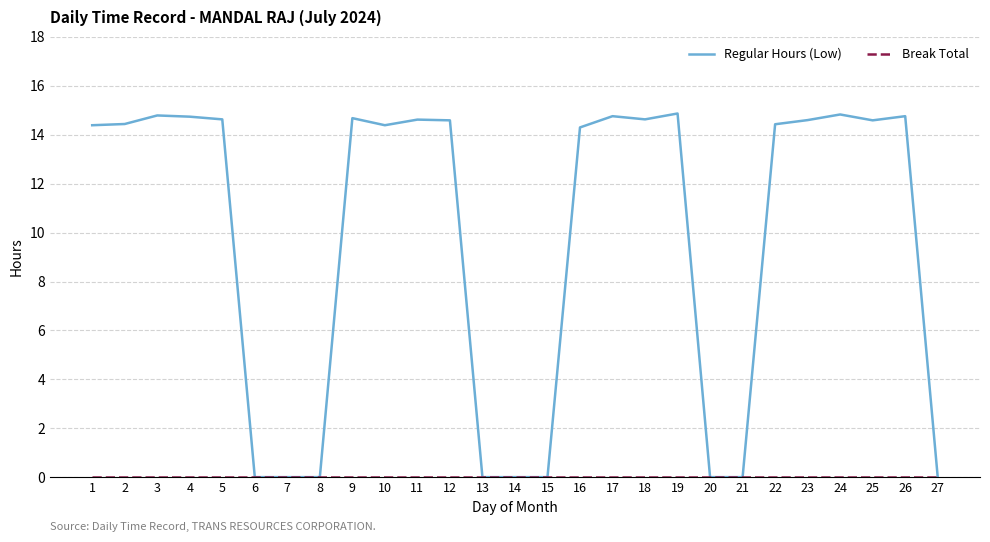

How many distinct data groups are displayed?

2